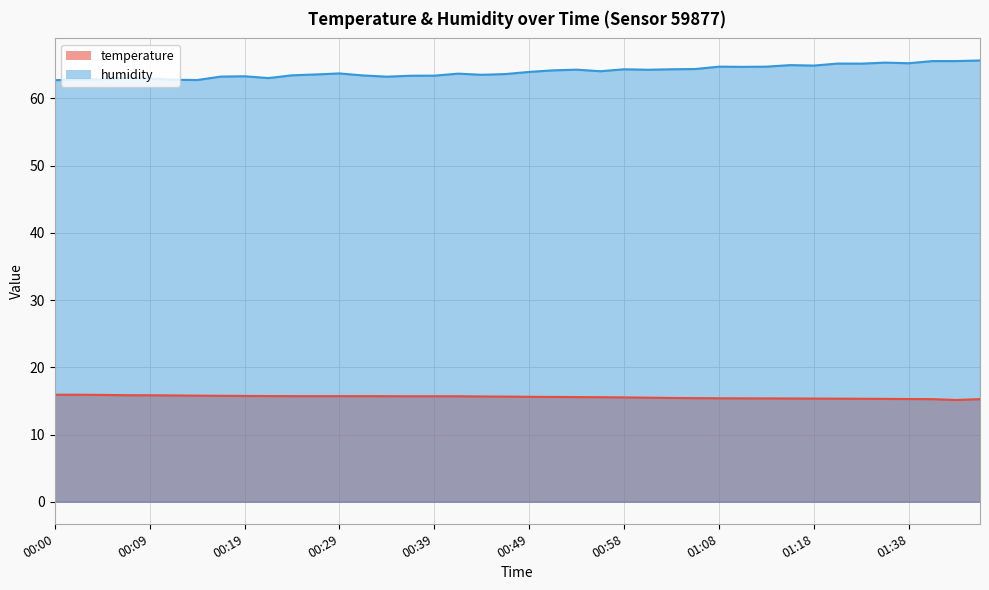

At which label does humidity first exceed 63?

00:07